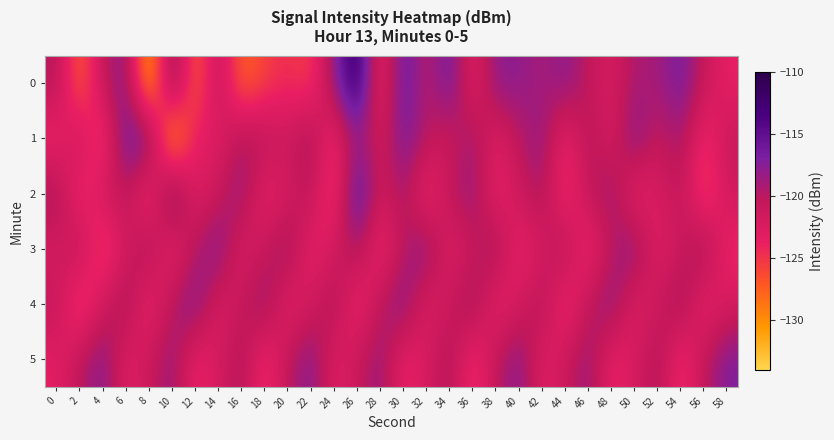

What is the difference between the highest and lowest values at 14?

6.9